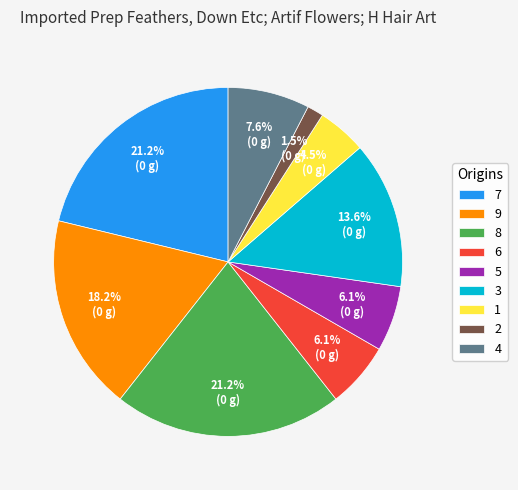

Combined, what portion of the pie is 5 and 7?

27.3%